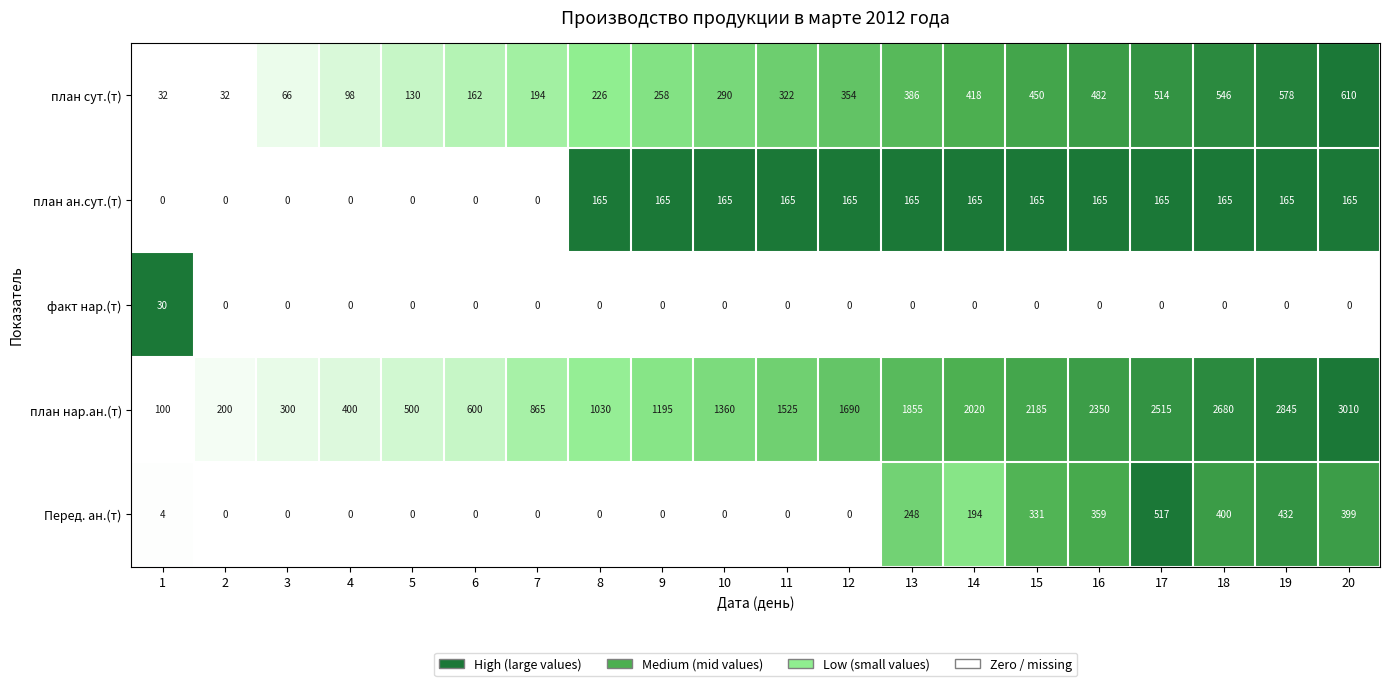

Rank the series by their maximum value, from lowest to highest.

факт нар.(т), план ан.сут.(т), Перед. ан.(т), план сут.(т), план нар.ан.(т)